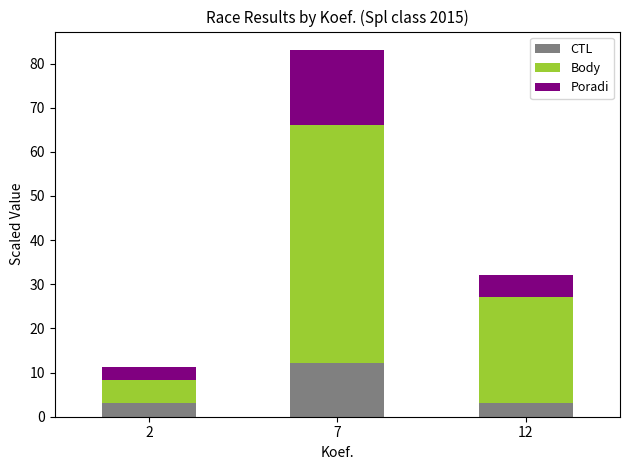

At which category is the sum across all series the highest?

7